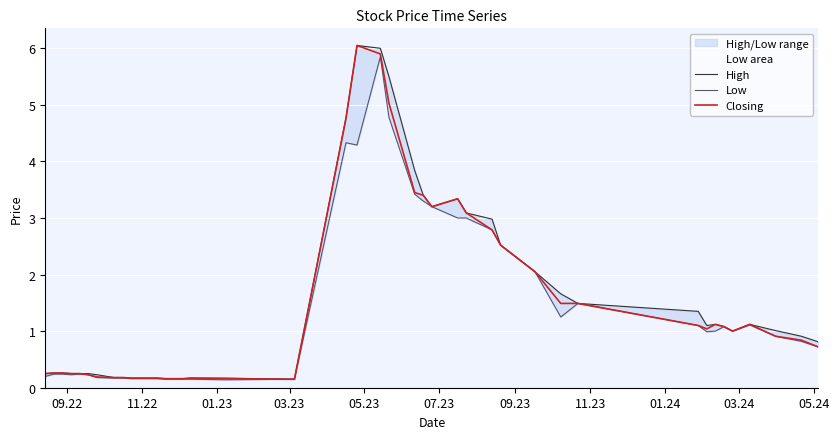

What is the value of the High point at the 37th from the left?

1.1